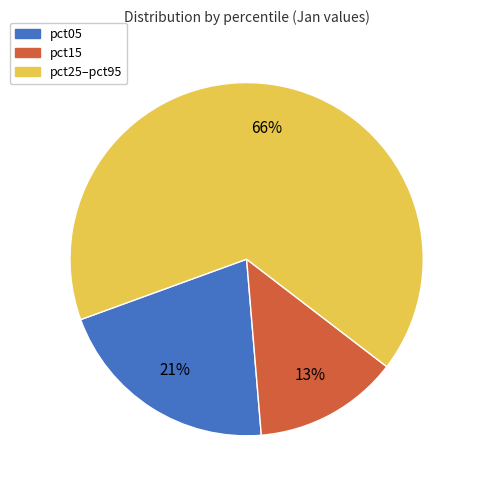

Does any single category account for the majority?

Yes